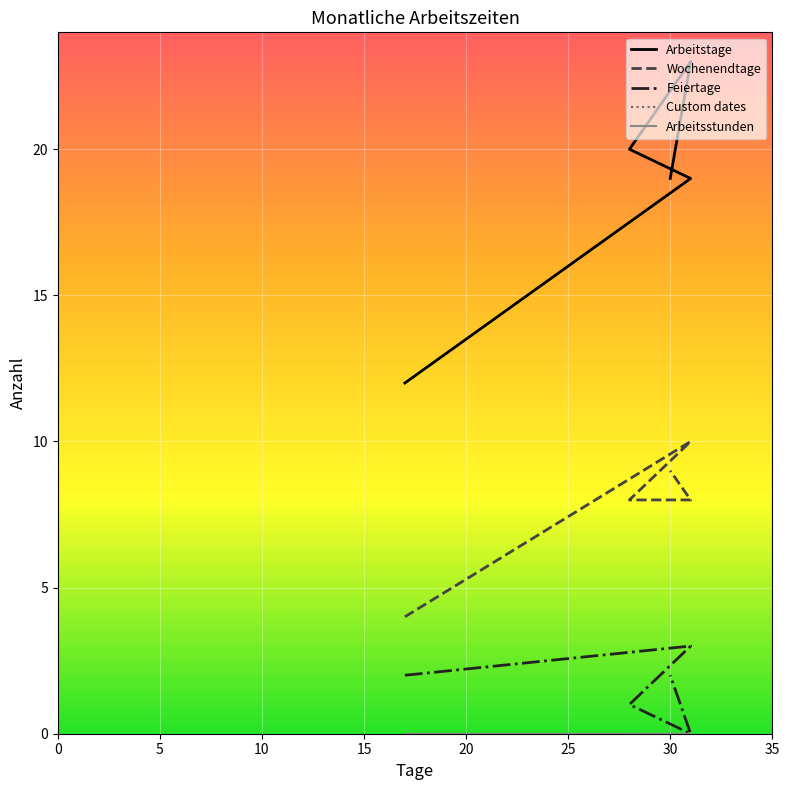

True or false: Custom dates and Wochenendtage cross at least once.

False